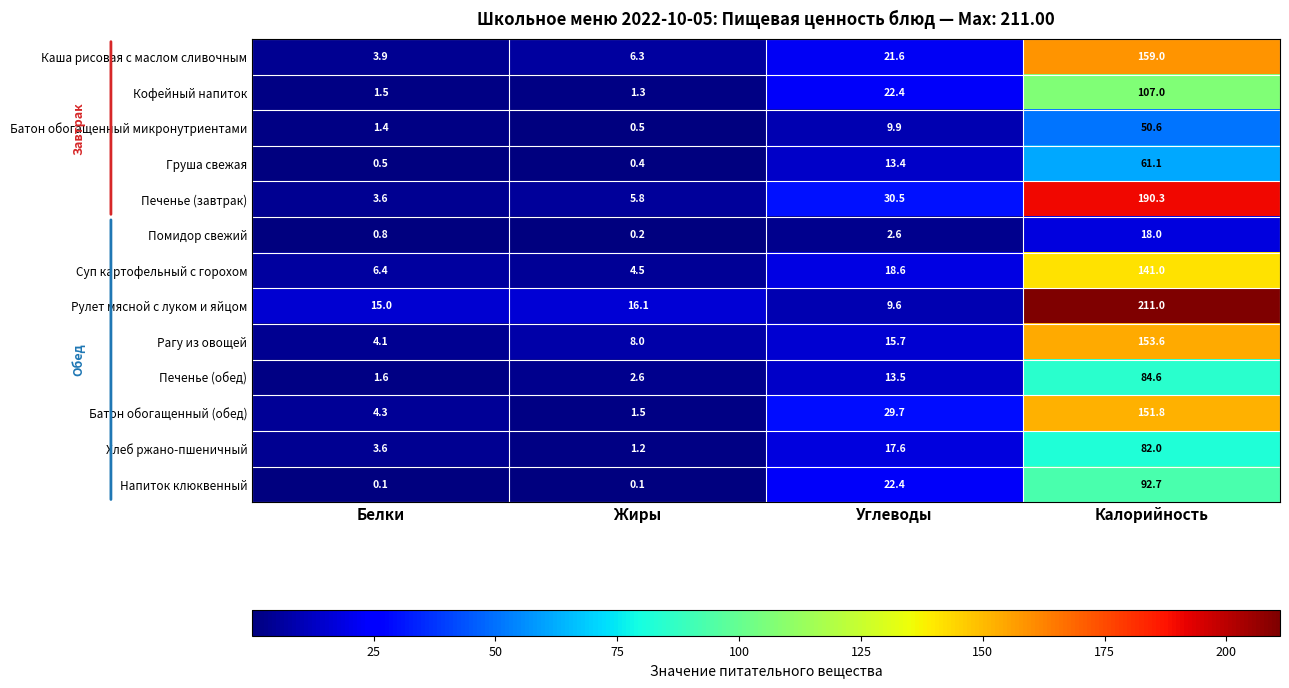

What is the maximum value shown in the chart?

211.0